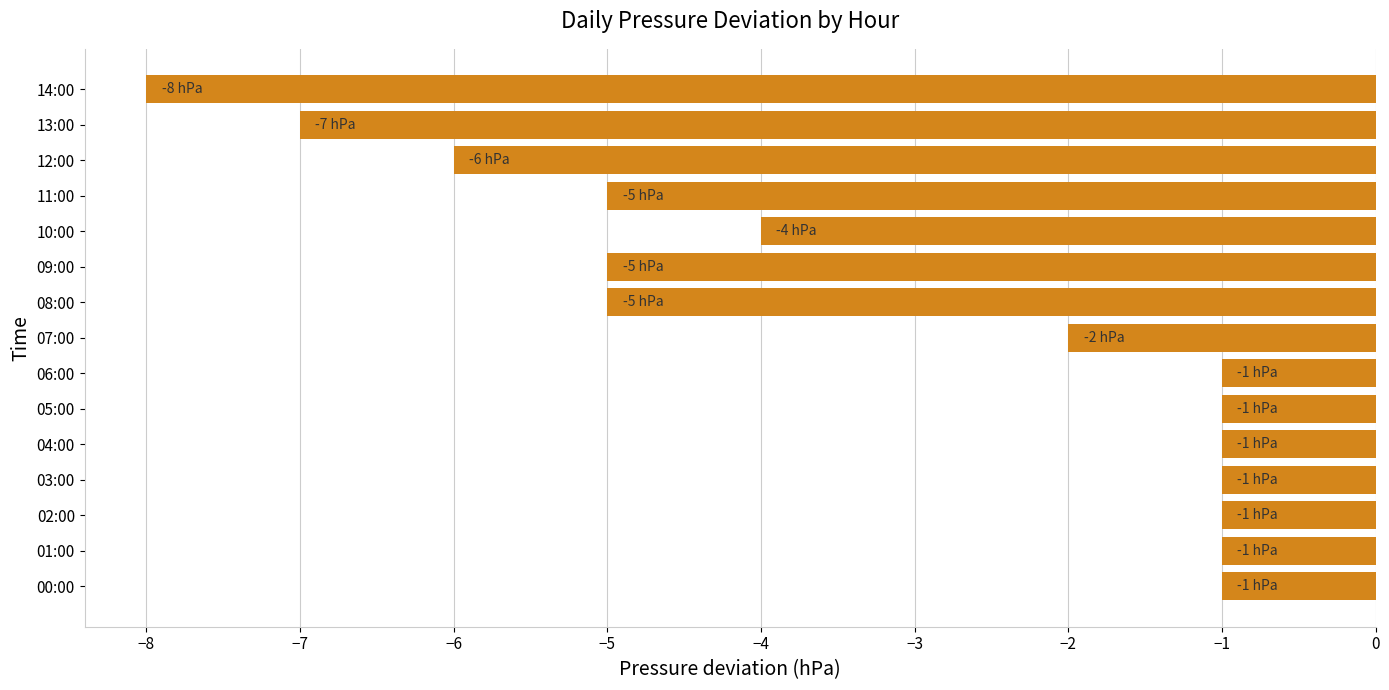

Is it true that the value at 05:00 is -1?

True